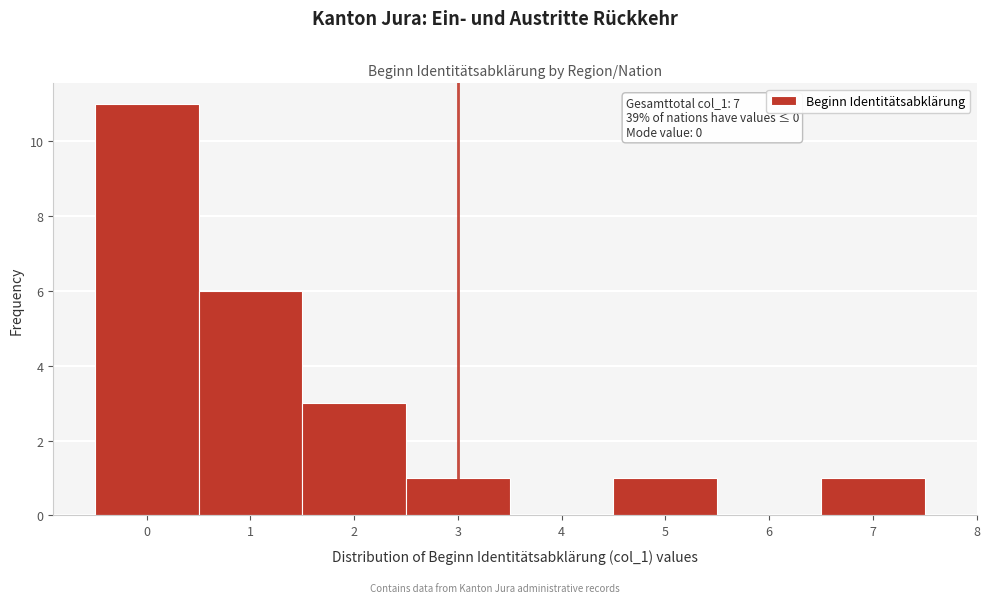

Over which range of the x-axis is the bar tallest?

-0.5 to 0.5